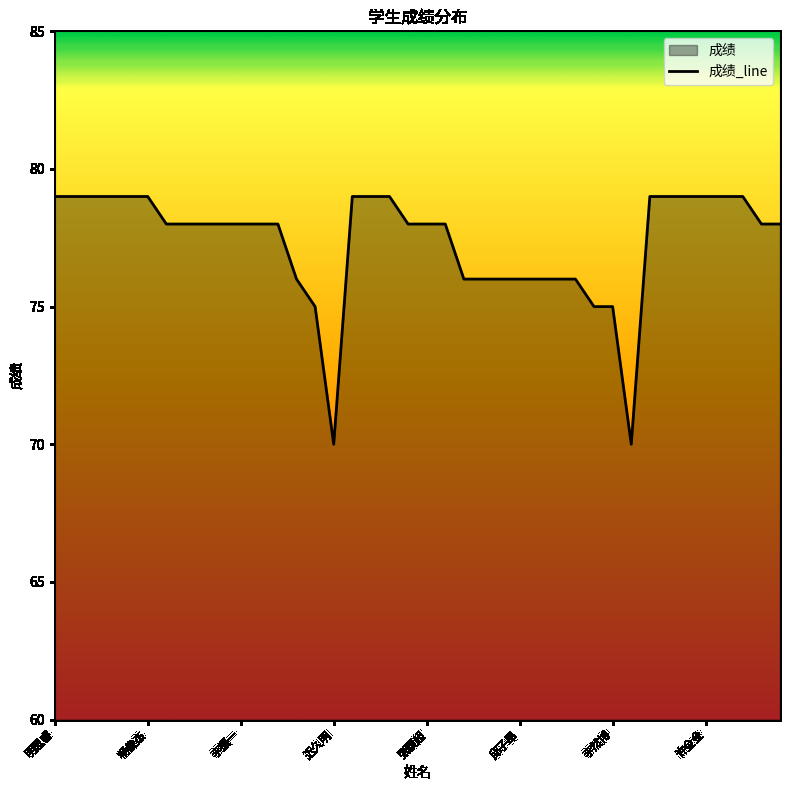

What is the value of the 15th point from the left?

75